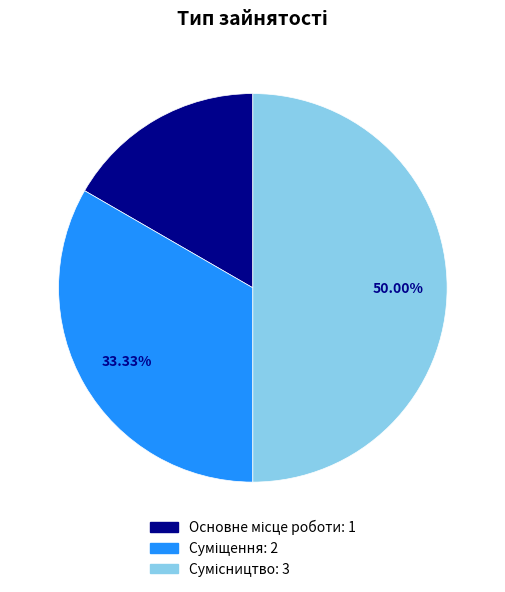

To the nearest percent, what is the difference between the largest and smallest slice percentages?

33%